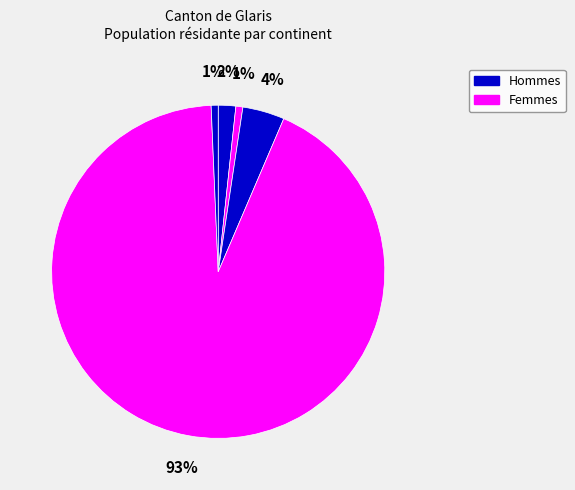

How many slices are in this pie chart?

5